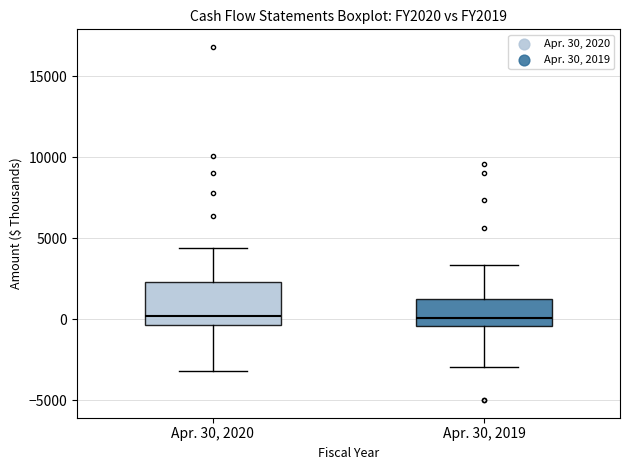

Reading left to right, read every box against the y-axis: the position of its median line, the range the box covers, and the ends of its whiskers. The values are not printed on the chart, so give them approximately, as read against the axis.

Apr. 30, 2020: median 0, box -500 to 2500, whiskers -3000 to 4500
Apr. 30, 2019: median 0, box -500 to 1000, whiskers -3000 to 3500